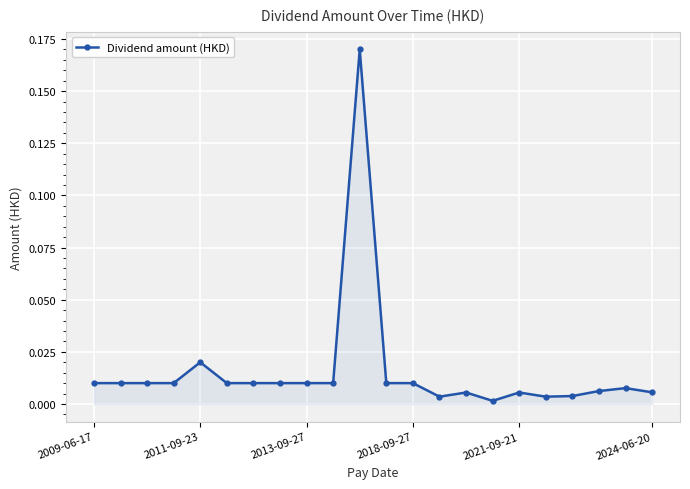

True or false: there are more than 2 points higher than both neighbors.

True